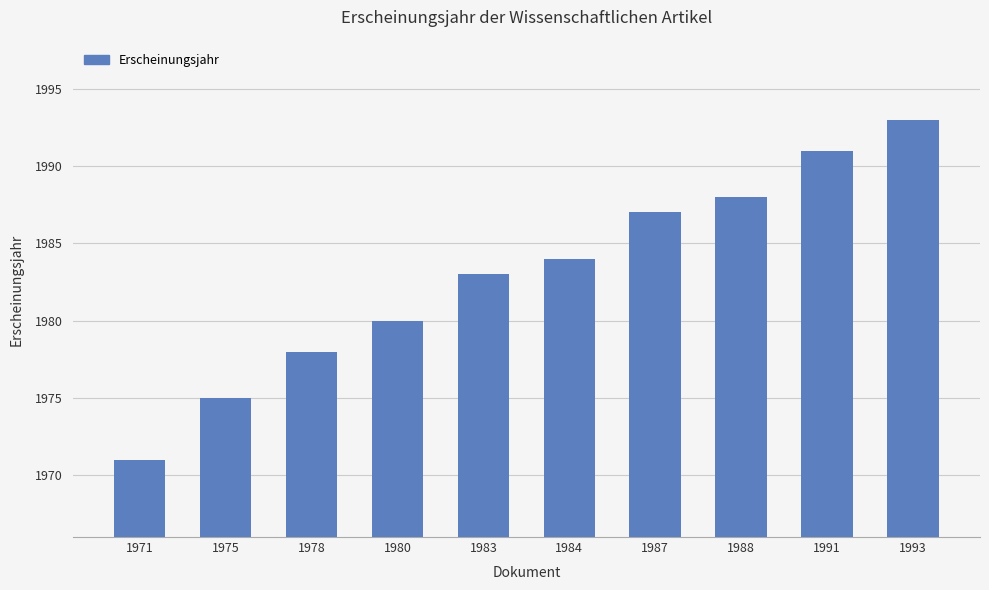

What is the value of the 6th bar from the left?

1984